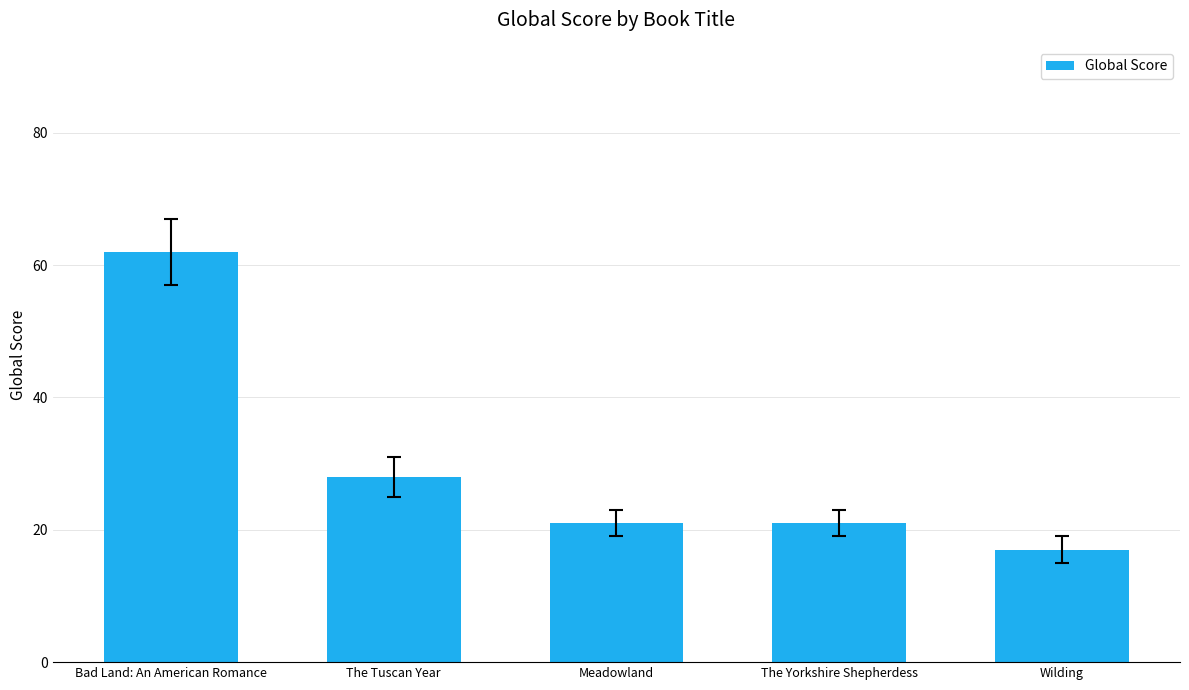

The value at Meadowland is 21. True or false?

True